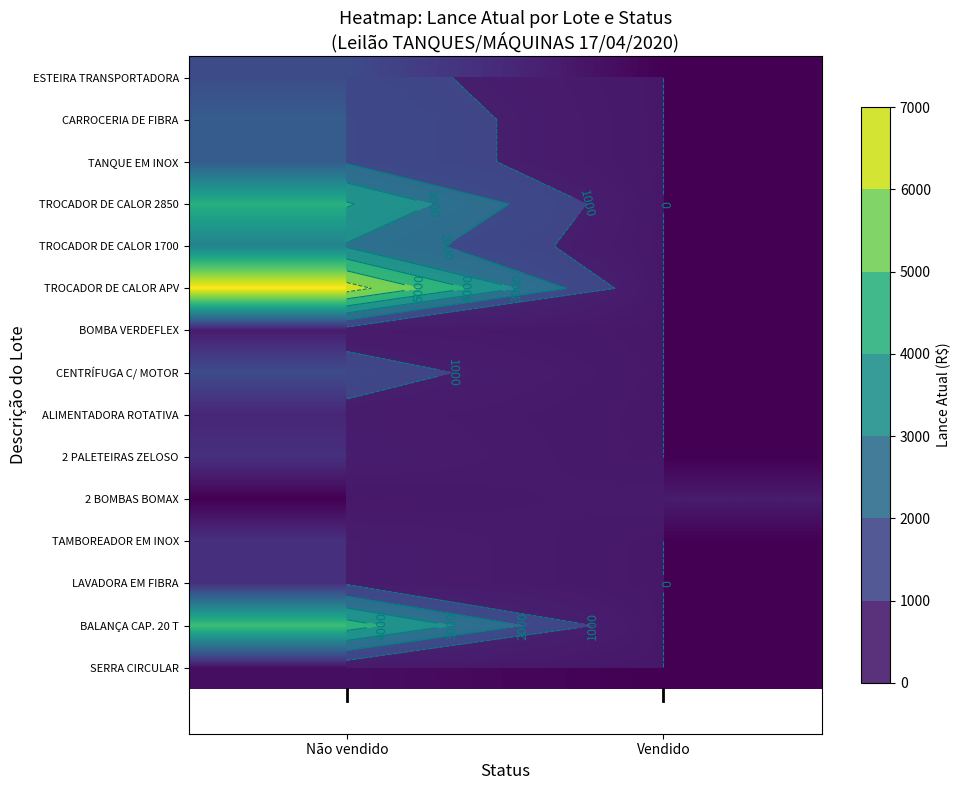

How many data points in LAVADORA EM FIBRA are less than 900?

1